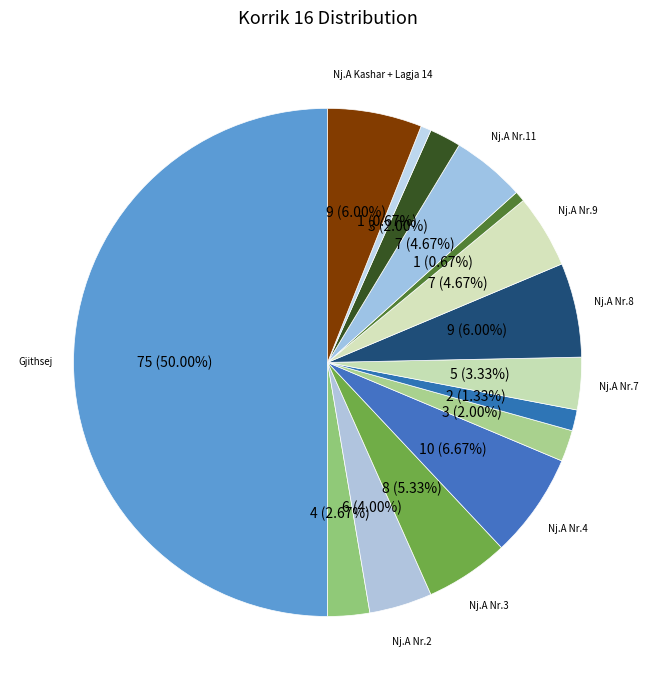

How many slices are in this pie chart?

15